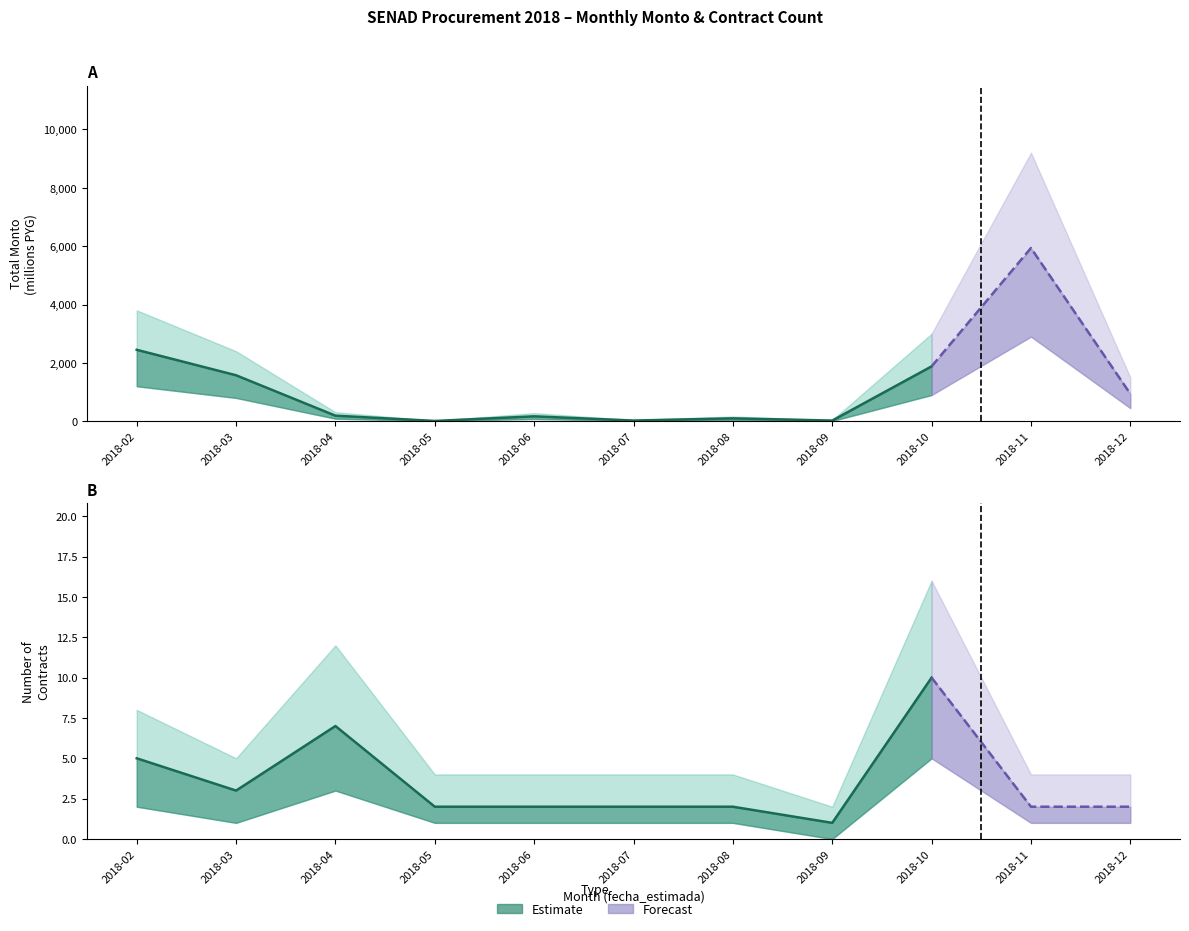

At how many categories does at least one series exceed 124?

7